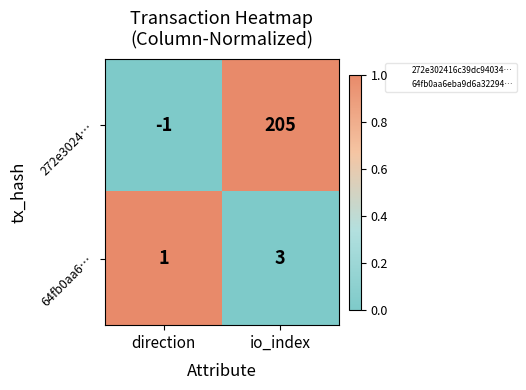

At which label does 272e3024… reach its peak?

io_index